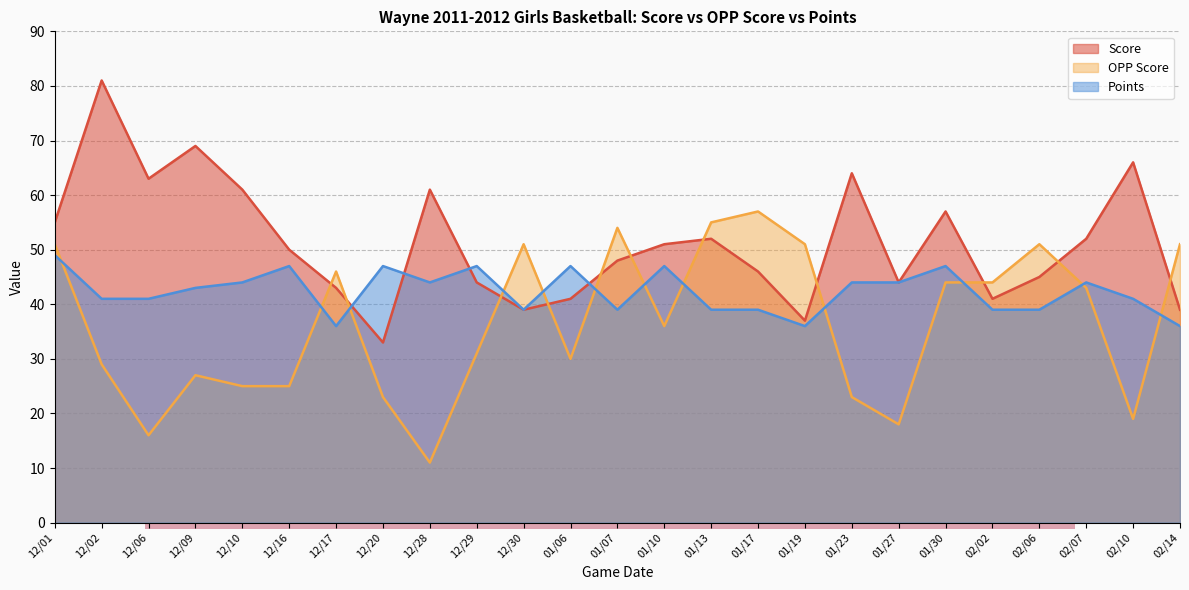

How many data points in Score are above 50?

12